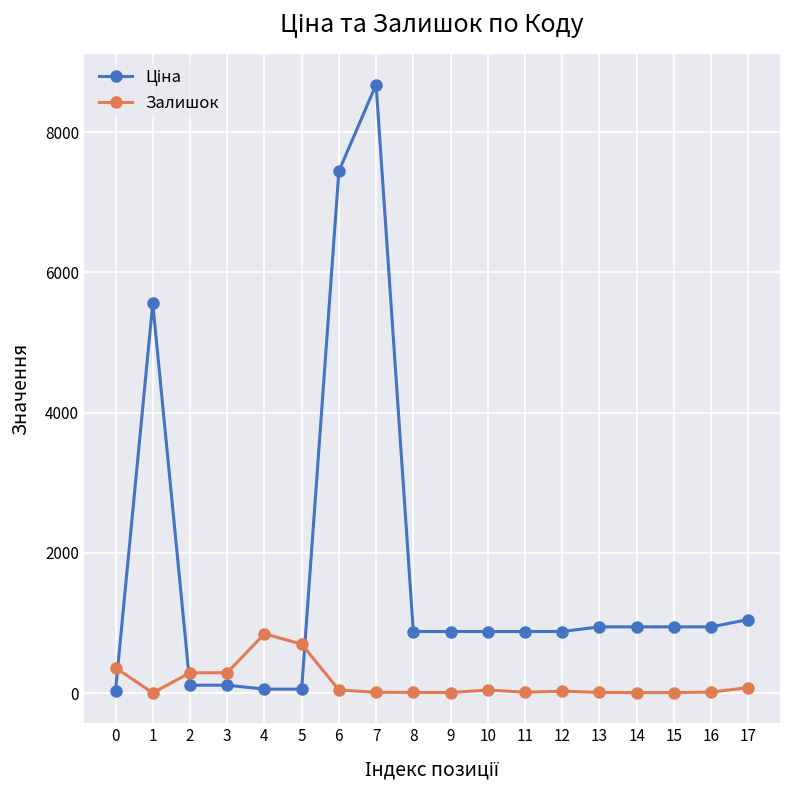

True or false: Залишок has more than 2 interior local peaks.

True